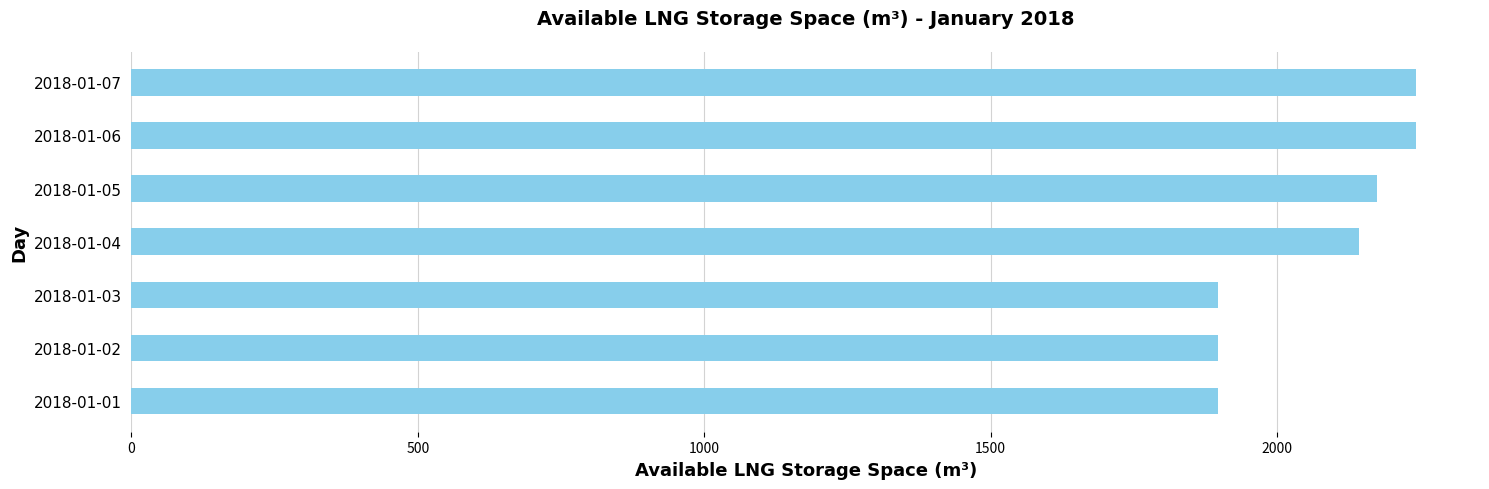

Is it true that the value at 2018-01-03 is 1897?

True